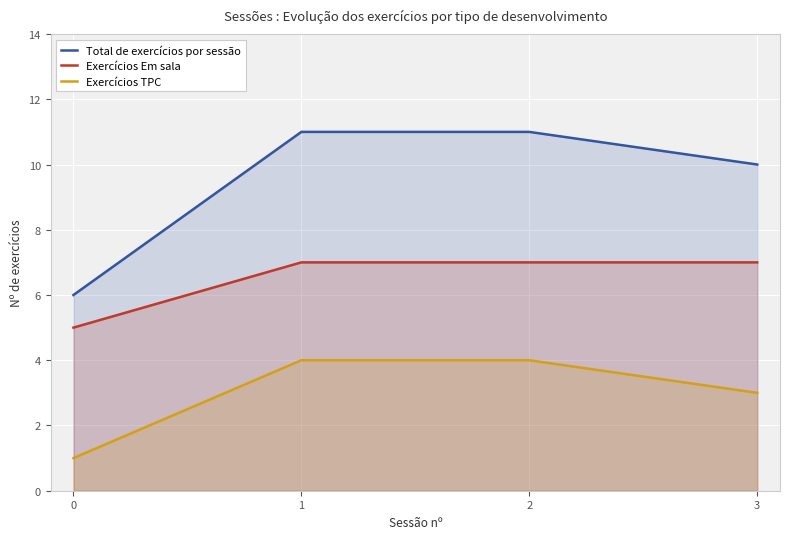

True or false: Exercícios TPC has a value of 4 at 2.

True